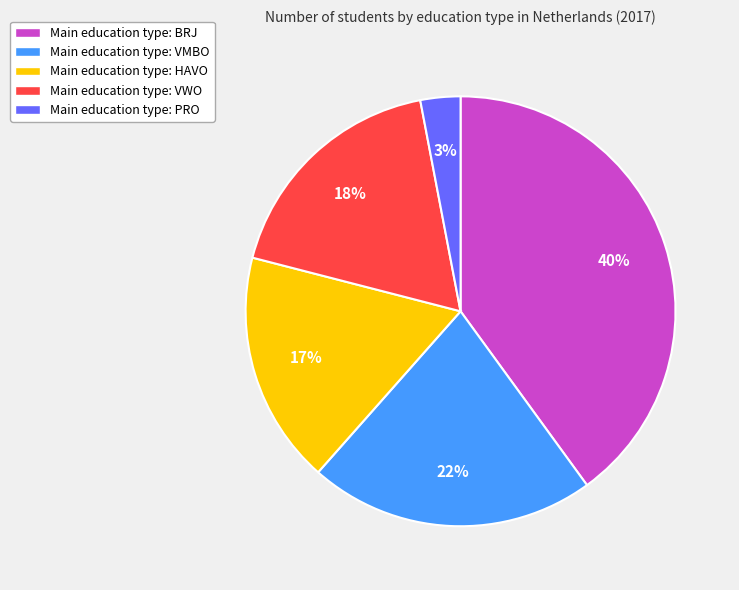

Which slice is the largest?

Main education type: BRJ